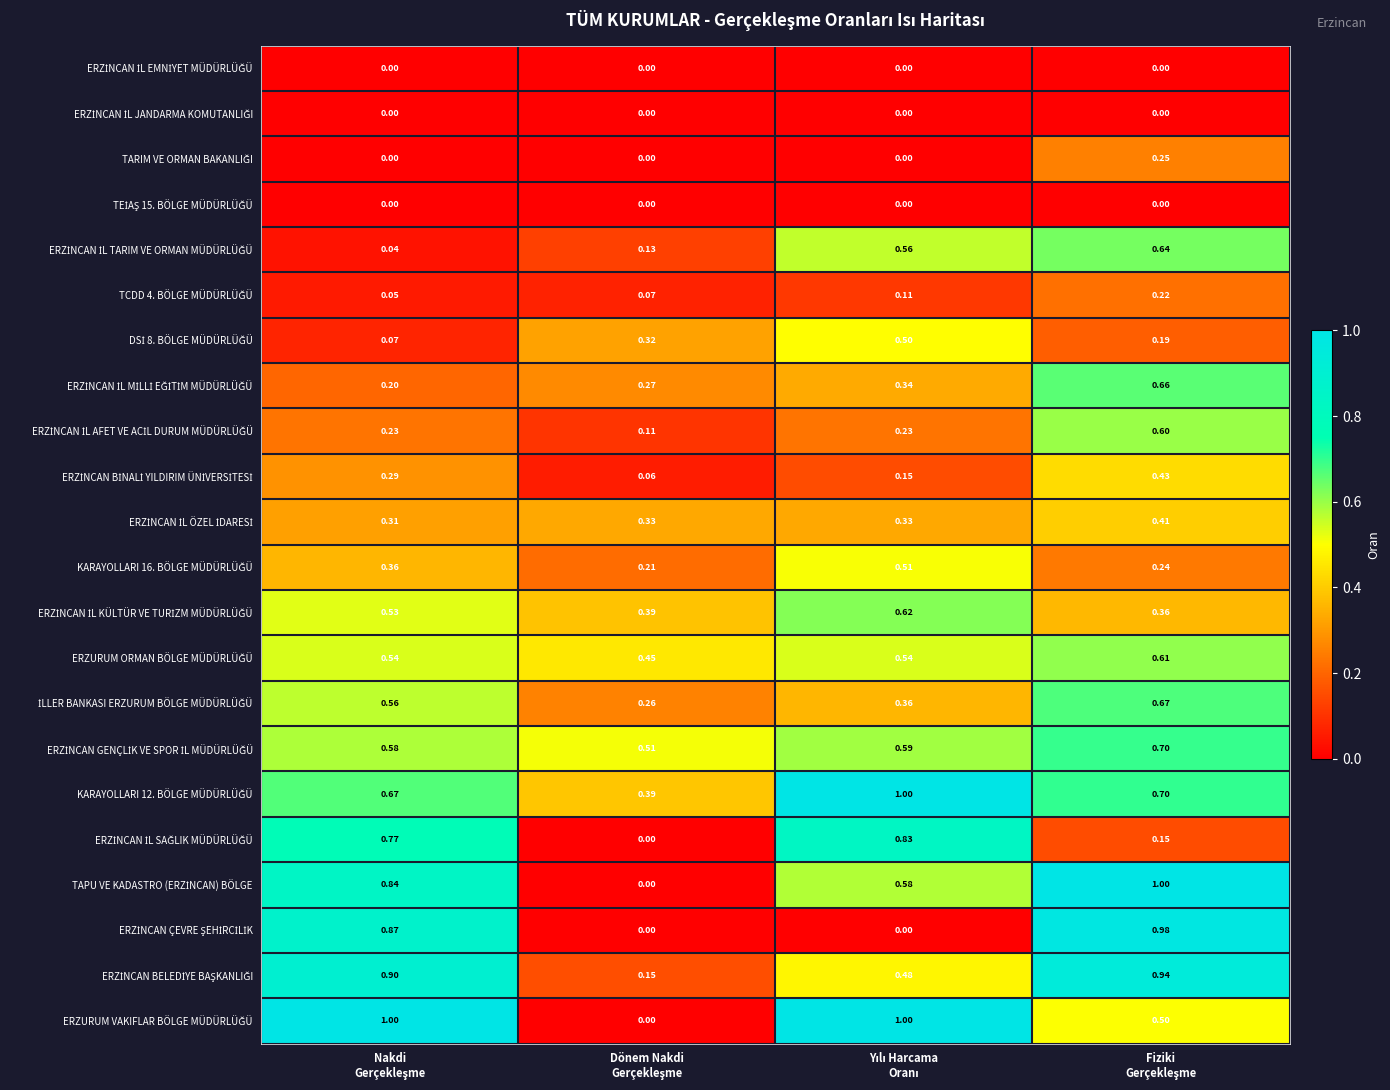

How many series are shown in this chart?

22